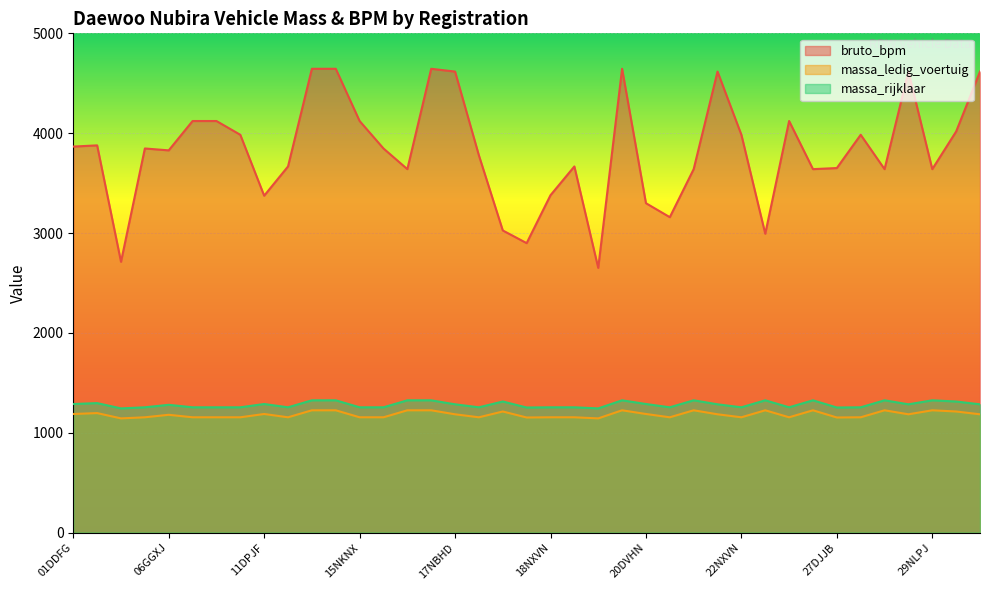

Which series has the largest total across all categories?

bruto_bpm